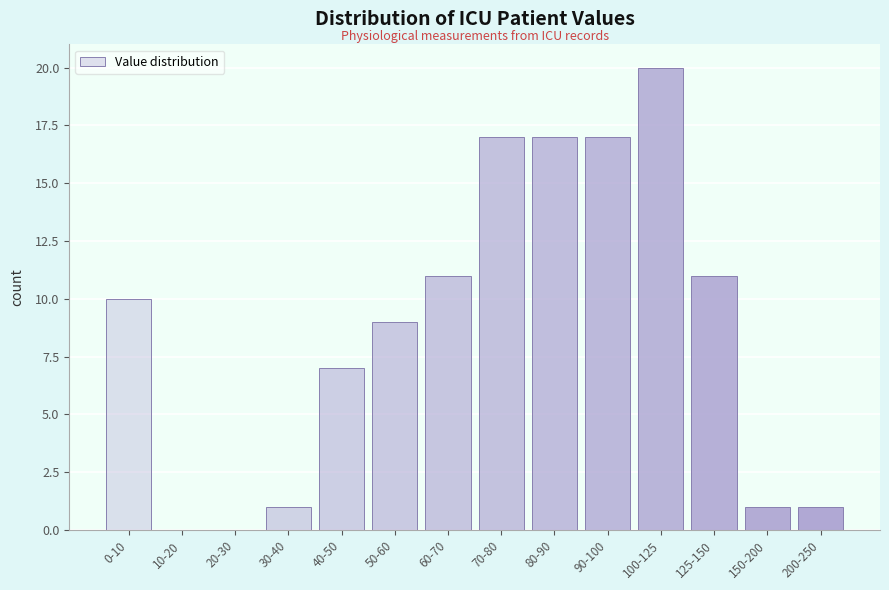

Reading left to right, transcribe all the data shown in this chart.

0-10=10	10-20=0	20-30=0	30-40=1	40-50=7	50-60=9	60-70=11	70-80=17	80-90=17	90-100=17	100-125=20	125-150=11	150-200=1	200-250=1